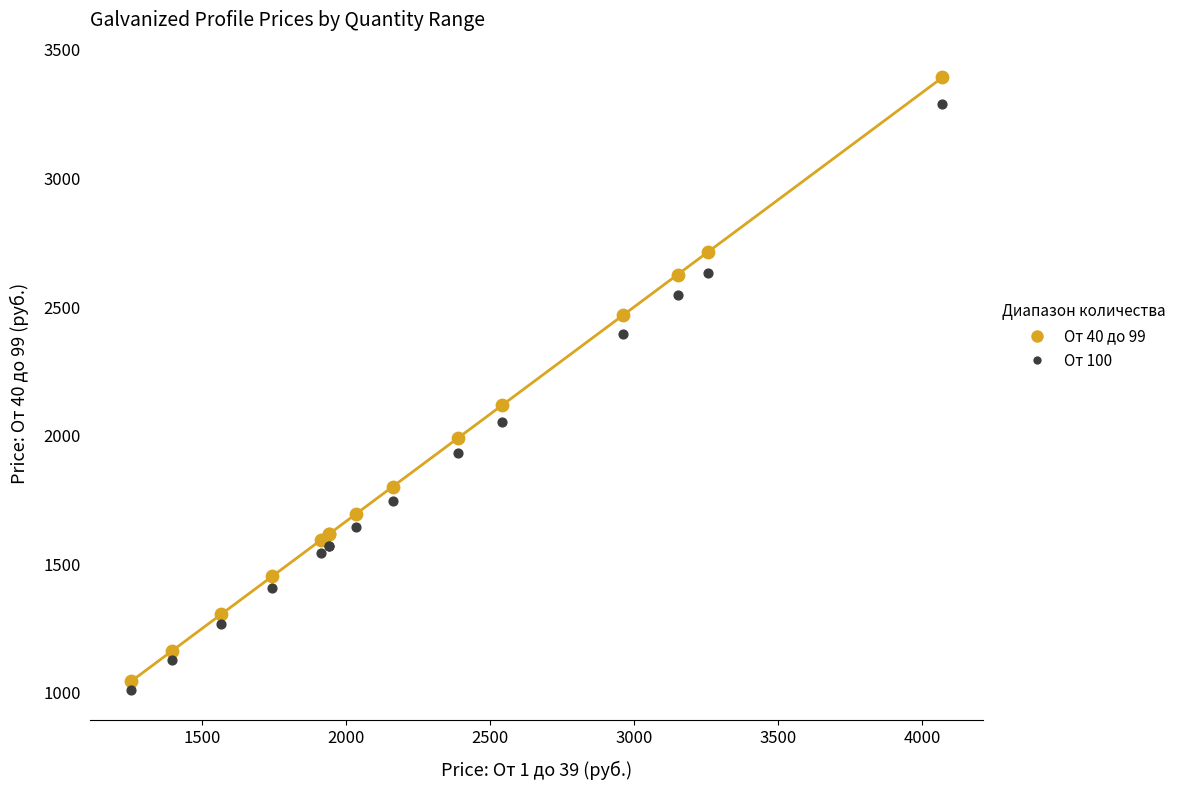

Which series reaches the minimum Y coordinate?

От 100